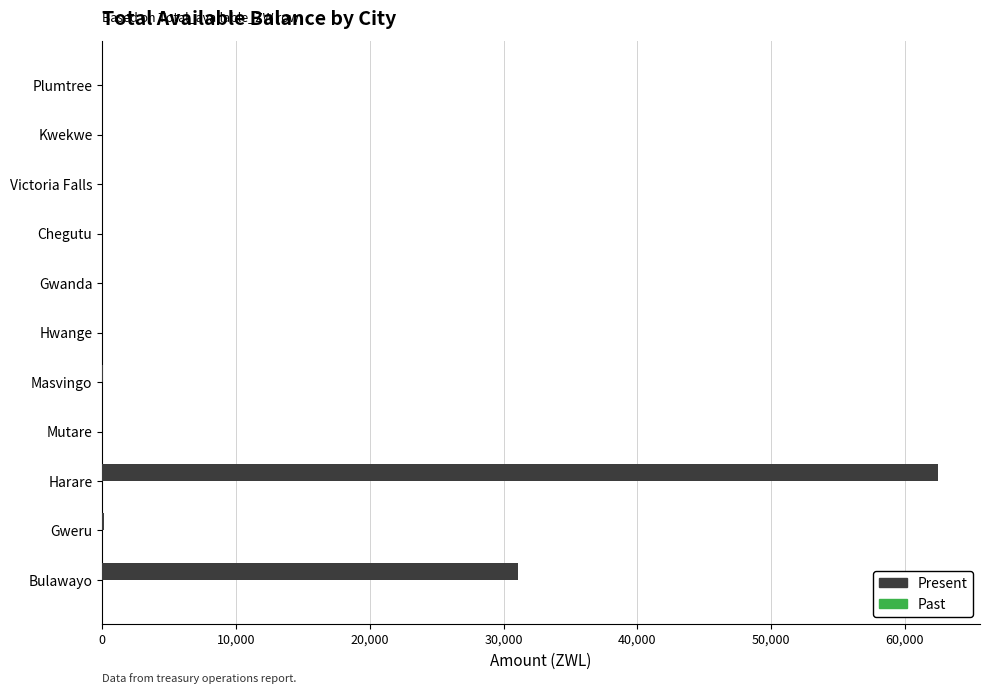

What is the change in value from Bulawayo to Hwange?

-31071.3